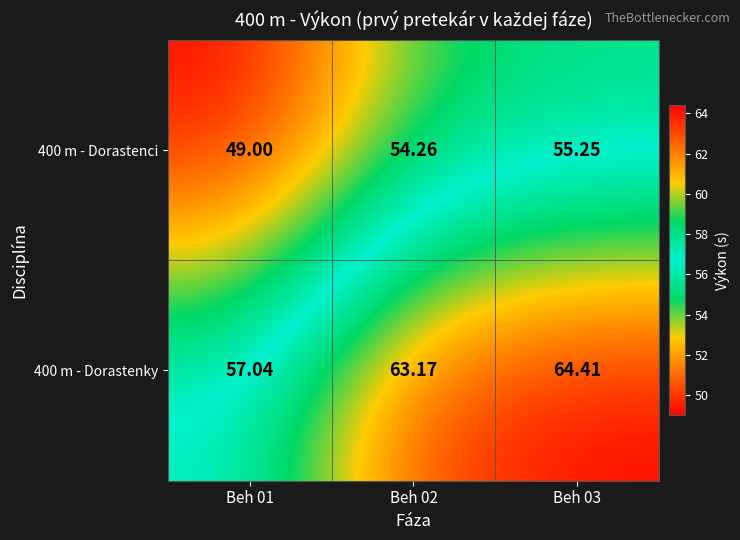

Is the value of 400 m - Dorastenky at Beh 03 greater than the value of 400 m - Dorastenci at Beh 03?

Yes